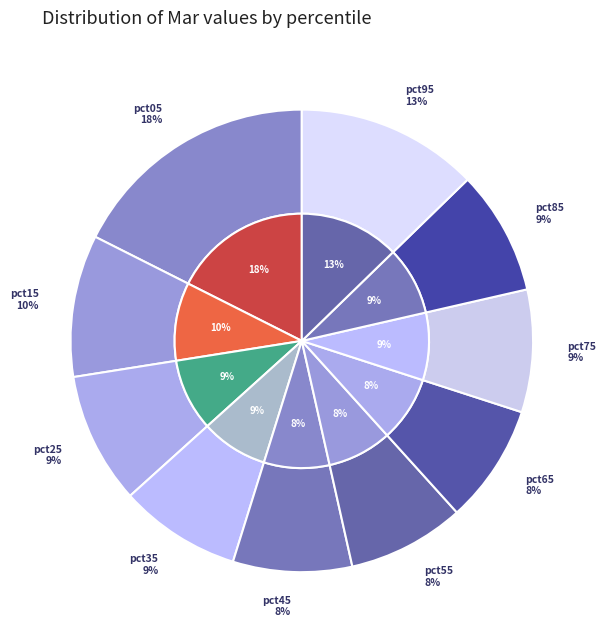

How many slices are in this pie chart?

10